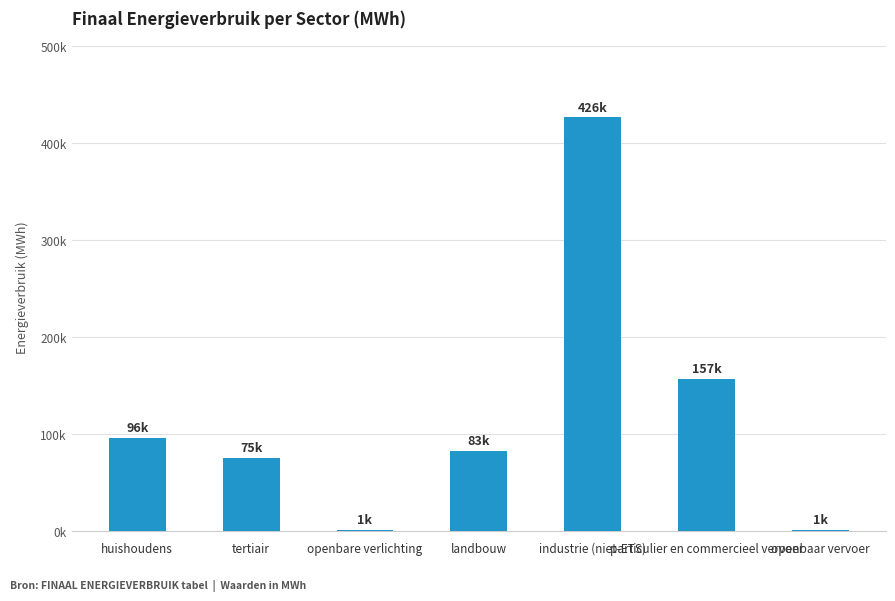

List the labels in order of value, largest first.

industrie (niet-ETS), particulier en commercieel vervoer, huishoudens, landbouw, tertiair, openbaar vervoer, openbare verlichting